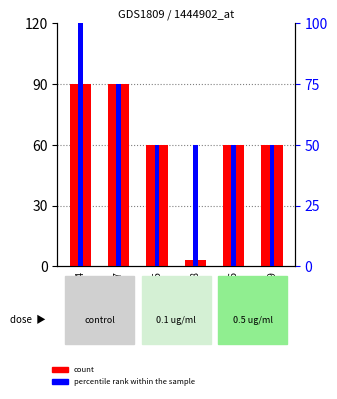

How many bars are there in total?

12